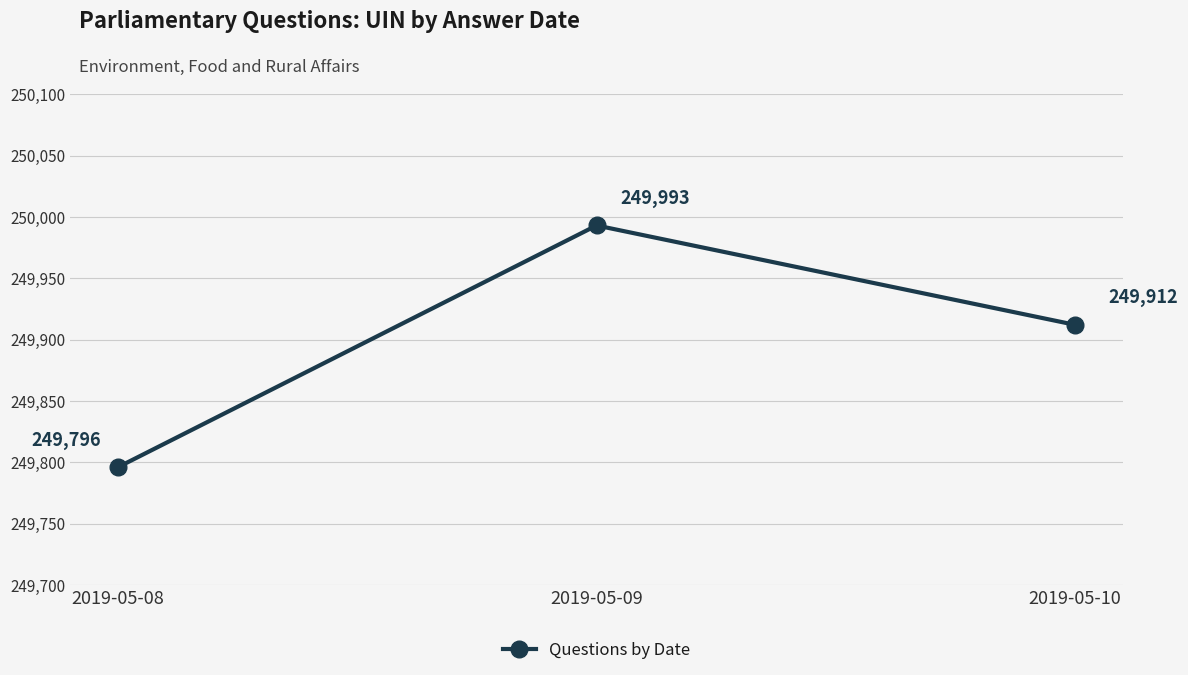

The value at 2019-05-08 is 249796. True or false?

True